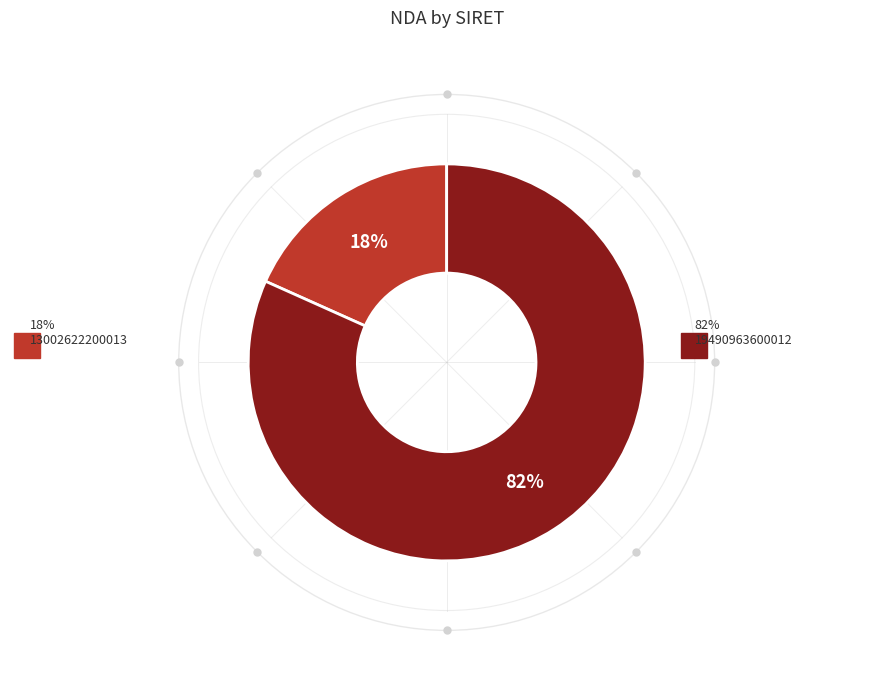

To the nearest percent, what is the average slice percentage?

50%